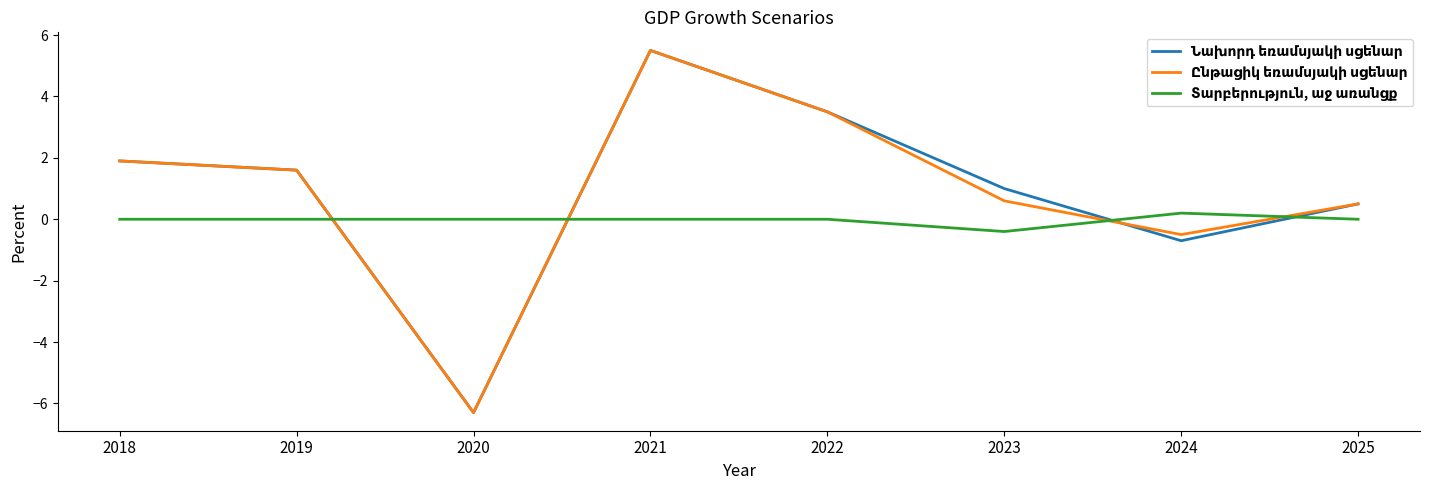

What is the total value across all series at 2020?

-12.6